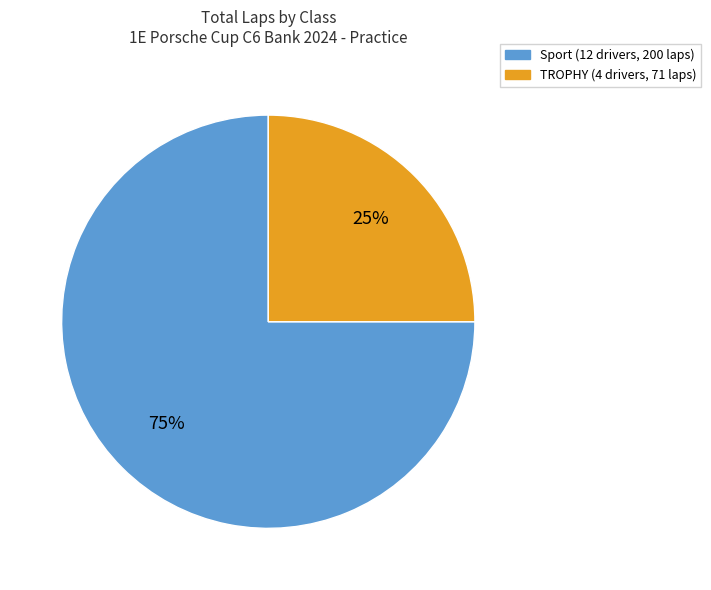

Is there any slice that represents more than half of the pie?

Yes